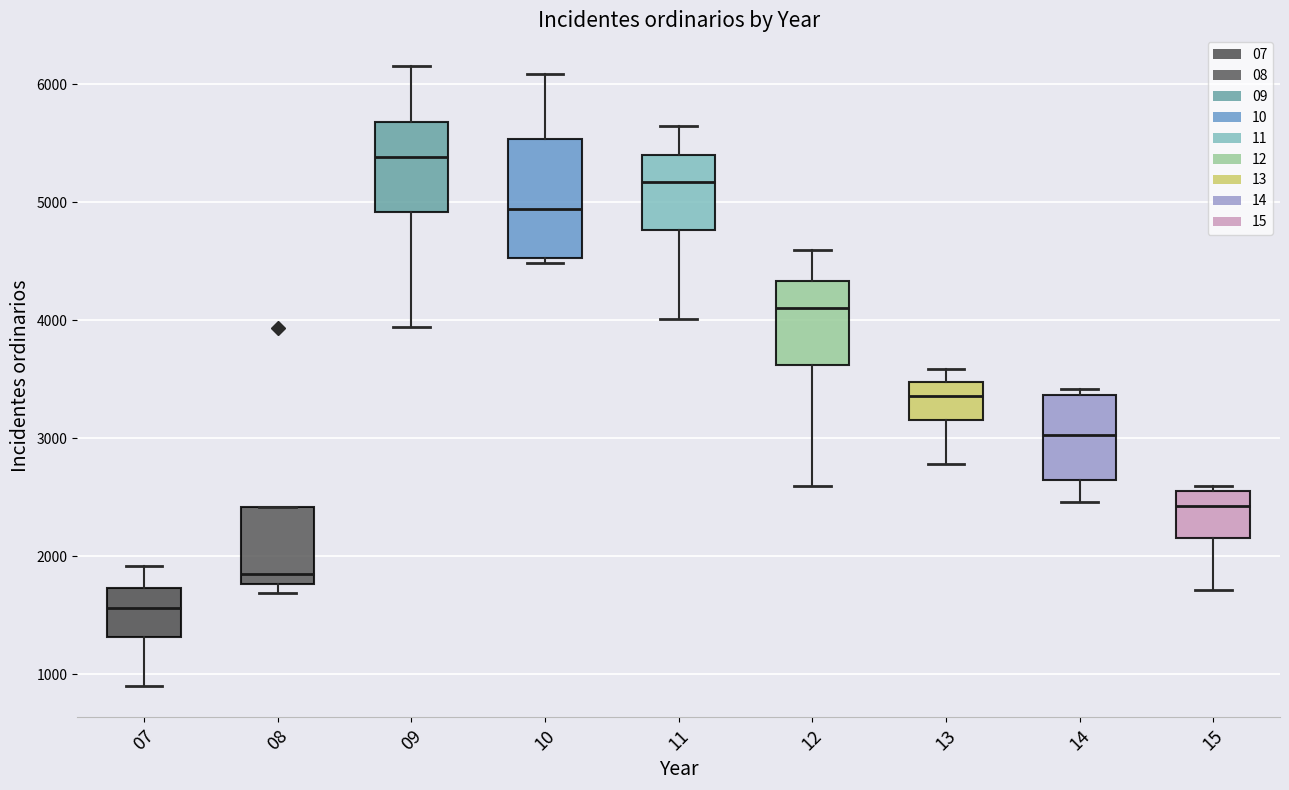

Which box has the highest median line?

09